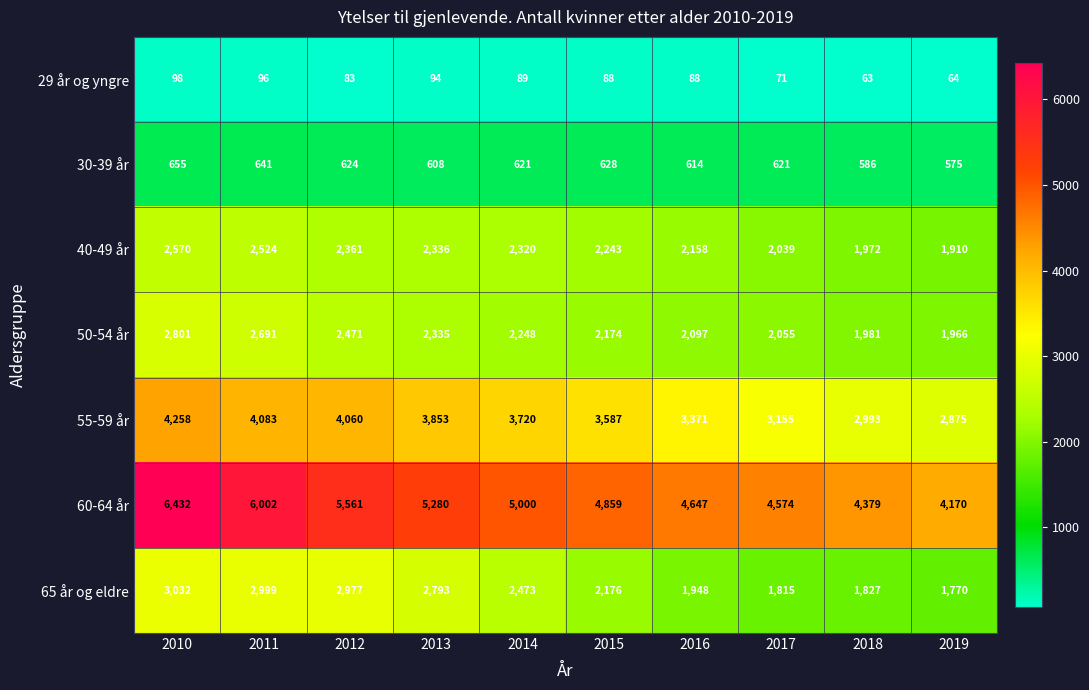

What is the difference between the highest and lowest values at 2011?

5906